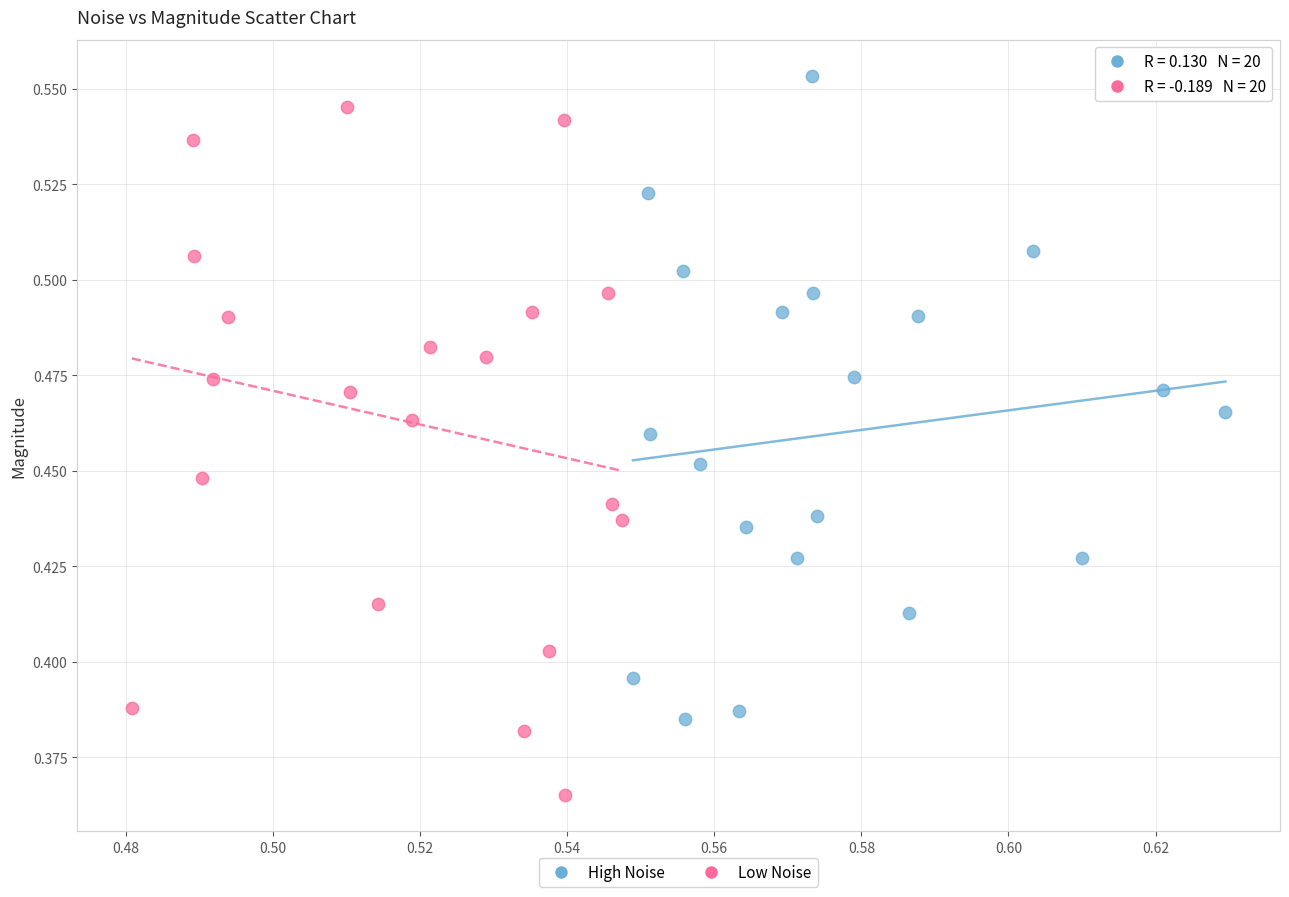

Which series reaches the minimum Y coordinate?

Low Noise